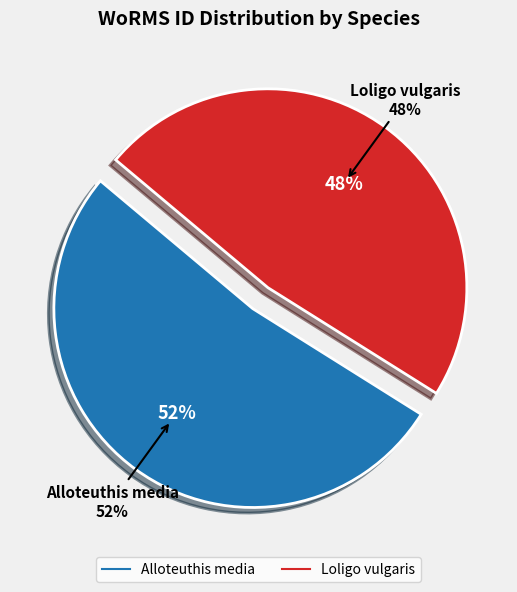

To the nearest percent, what portion does Loligo vulgaris represent?

48%